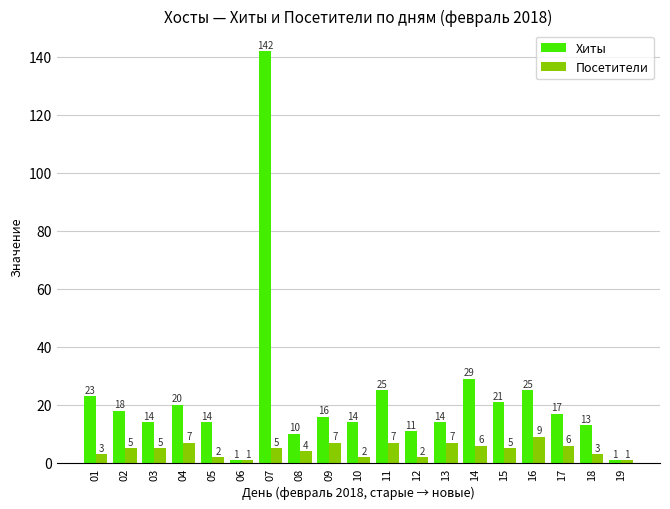

Reading left to right, extract all data points from this chart.

Хиты: 01=23	02=18	03=14	04=20	05=14	06=1	07=142	08=10	09=16	10=14	11=25	12=11	13=14	14=29	15=21	16=25	17=17	18=13	19=1
Посетители: 01=3	02=5	03=5	04=7	05=2	06=1	07=5	08=4	09=7	10=2	11=7	12=2	13=7	14=6	15=5	16=9	17=6	18=3	19=1